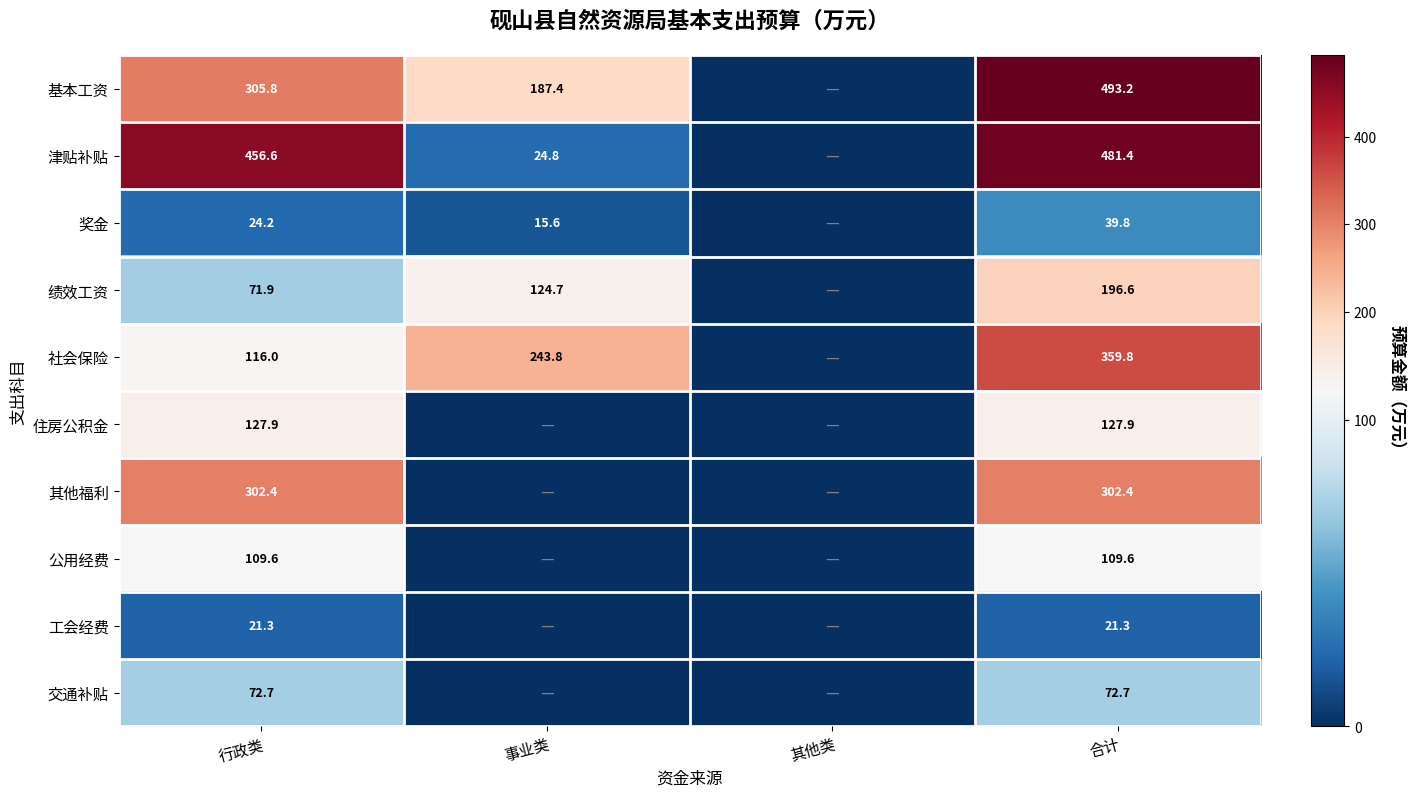

What is the total value across all series at 行政类?

1608.4